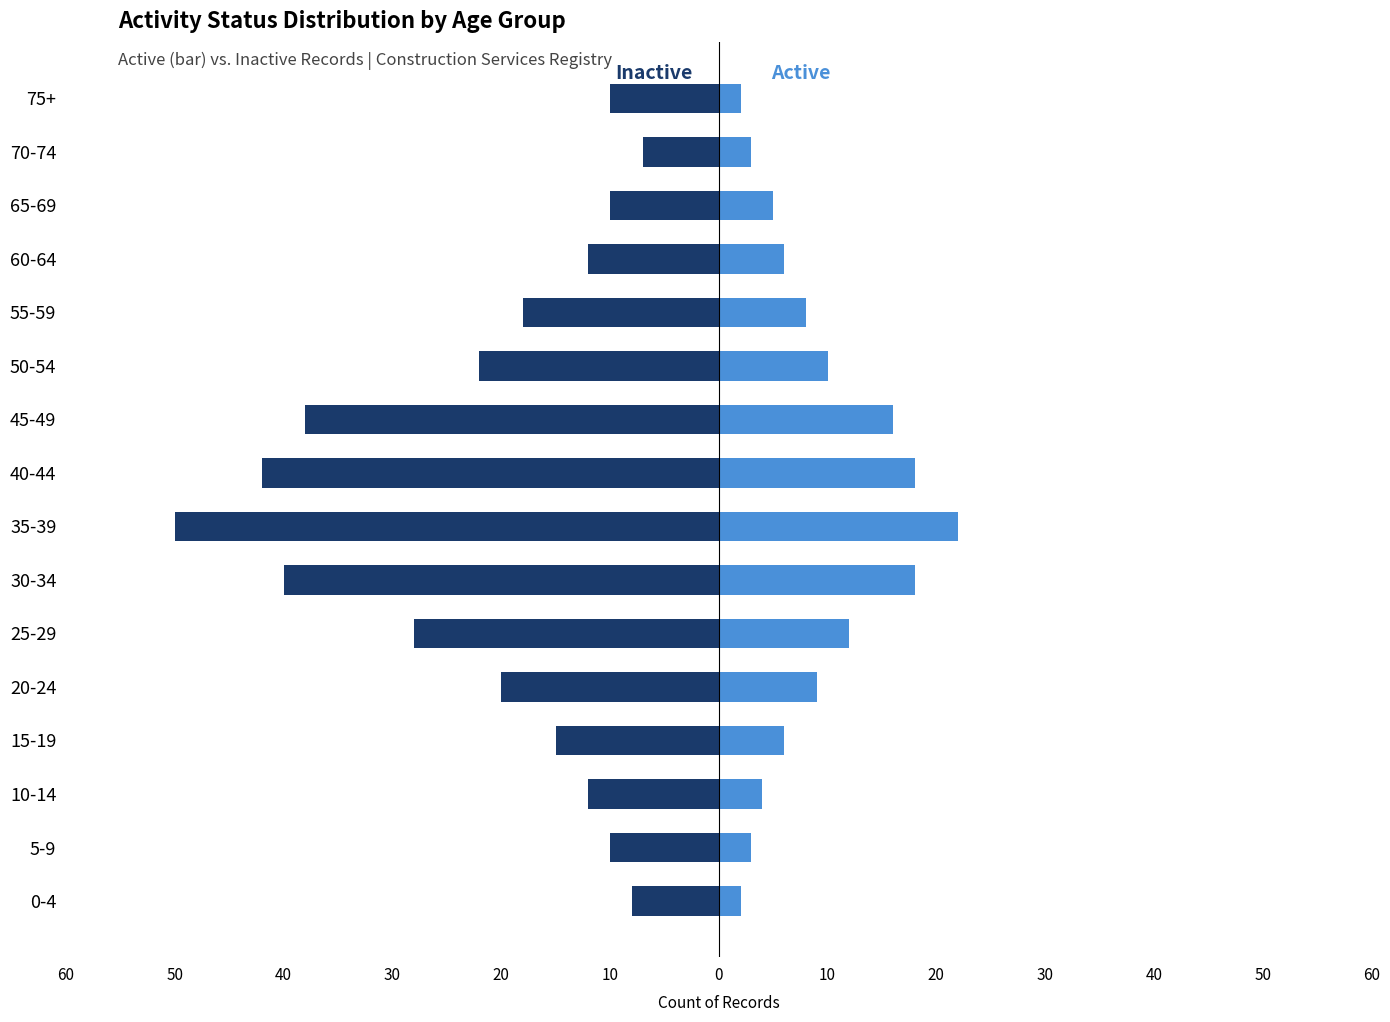

The value of Active (REF_ATIVO=1) at 45-49 is 23. True or false?

False